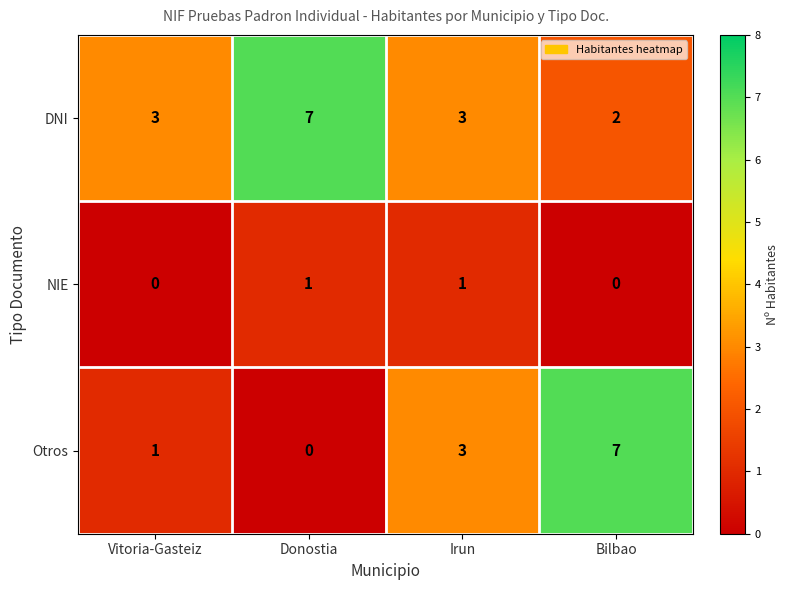

Rank the series by their average value, from lowest to highest.

NIE, Otros, DNI